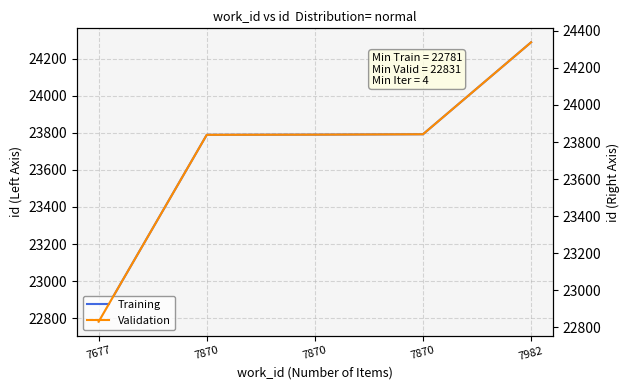

At which category does the chart reach its minimum across all series?

7677